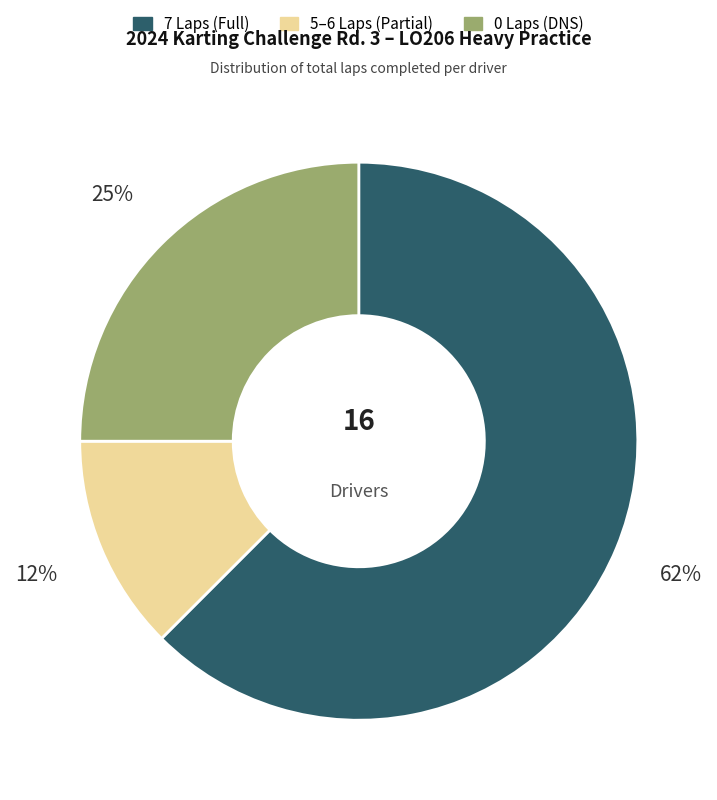

Which slice is the smallest?

5–6 Laps (Partial)